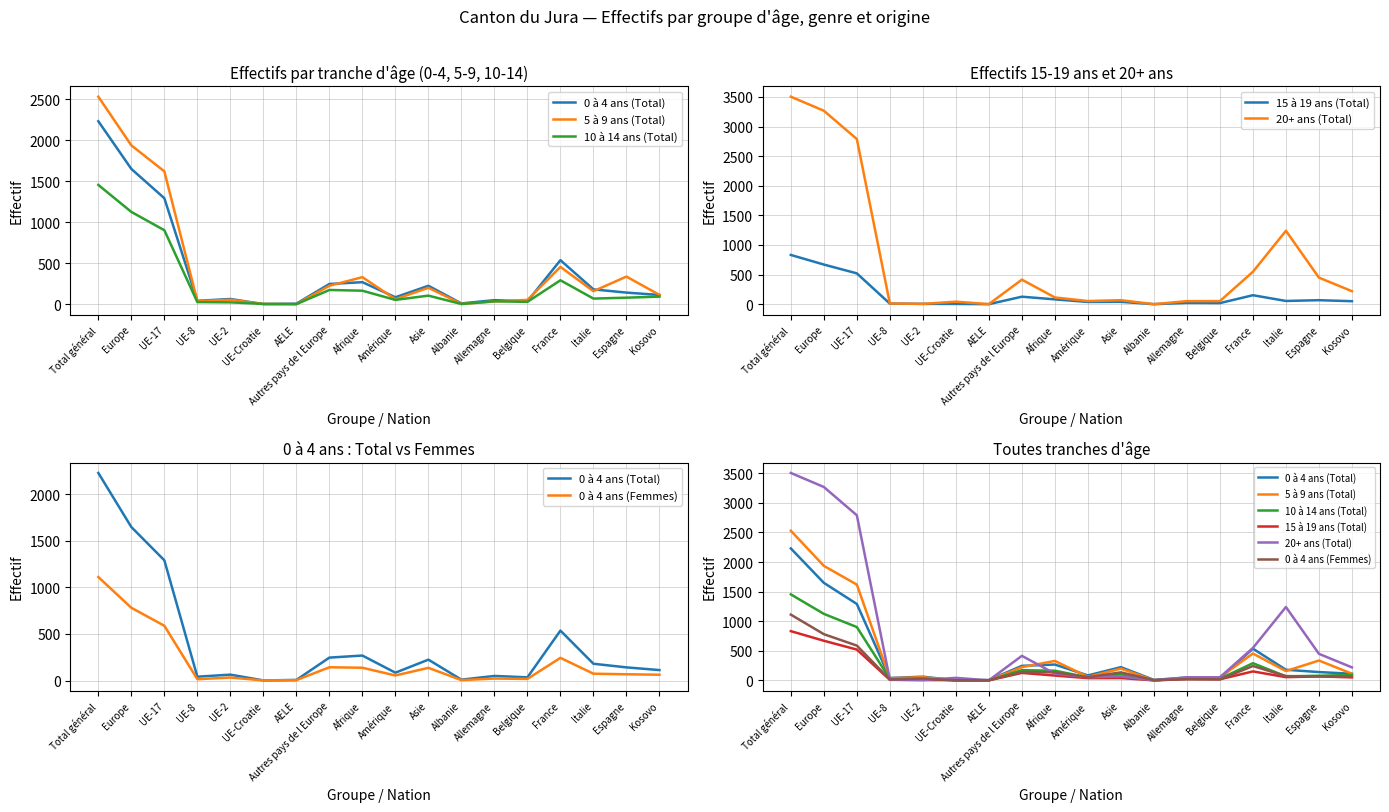

True or false: 20+ ans (Total) has more than 1 interior local peaks.

True